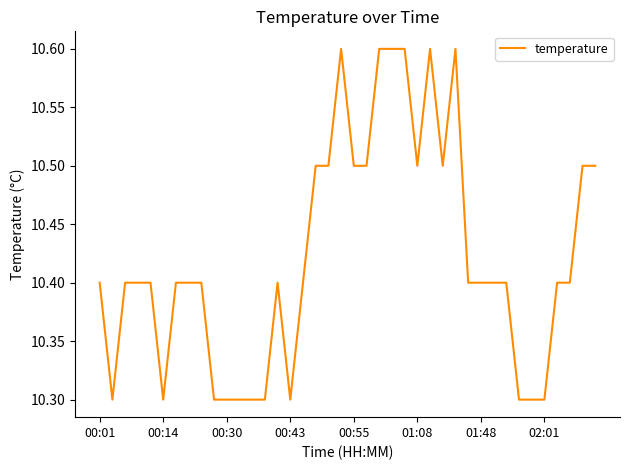

Reading right to left, list all the values displayed in this chart.

10.5	10.5	10.4	10.4	10.3	10.3	10.3	10.4	10.4	10.4	10.4	10.6	10.5	10.6	10.5	10.6	10.6	10.6	10.5	10.5	10.6	10.5	10.5	10.4	10.3	10.4	10.3	10.3	10.3	10.3	10.3	10.4	10.4	10.4	10.3	10.4	10.4	10.4	10.3	10.4